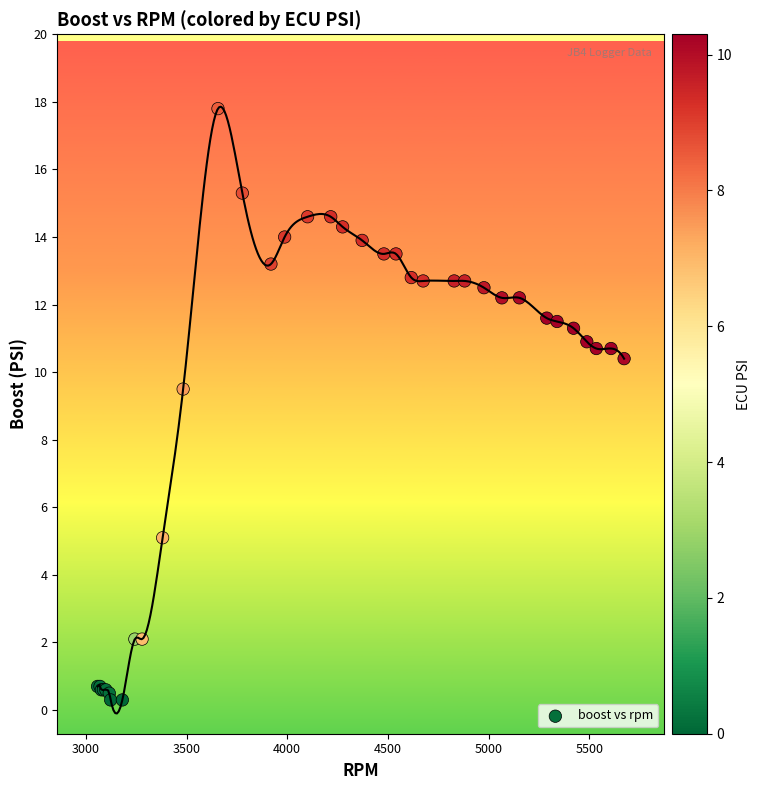

What Y value in the scatter plot is closest to 9?

9.5